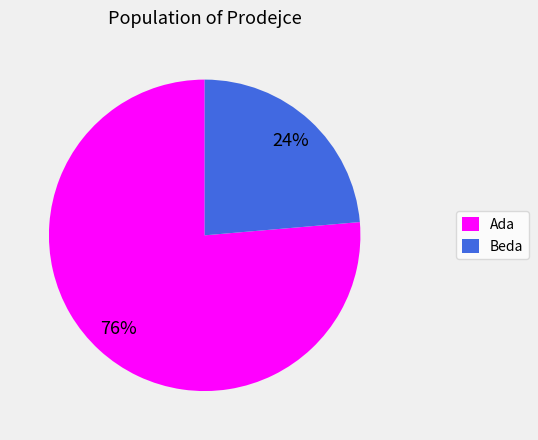

Rank the categories by value from highest to lowest.

Ada, Beda